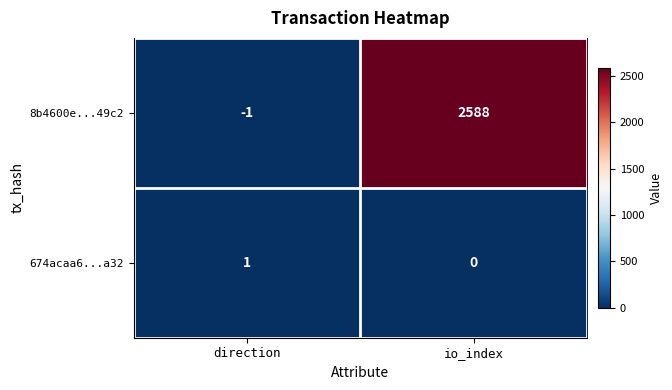

Where is 8b4600e...49c2 nearest to the value 1293?

direction